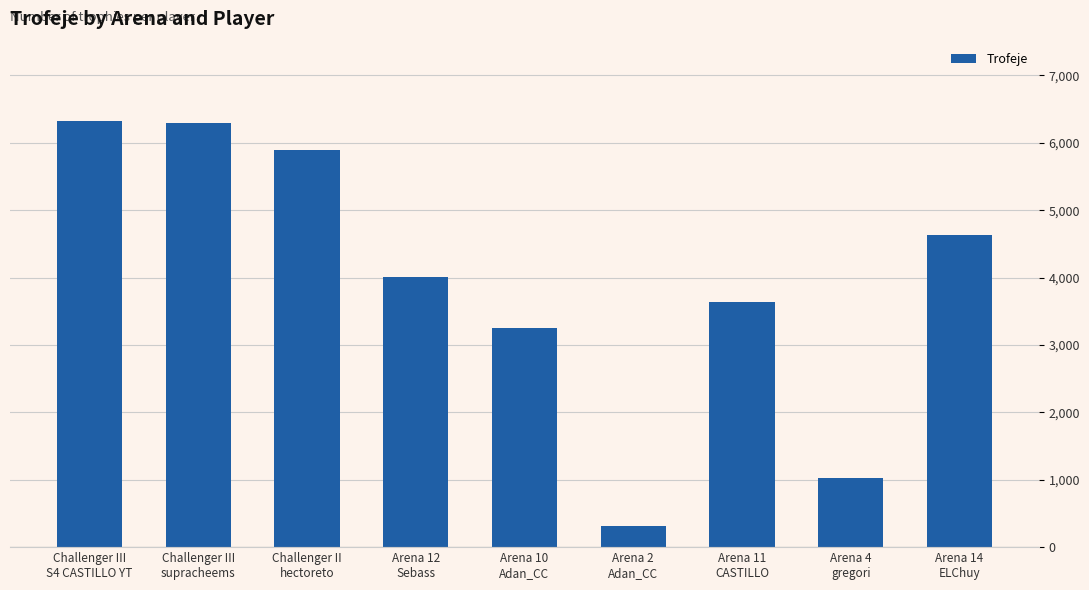

What is the smallest value displayed?

307